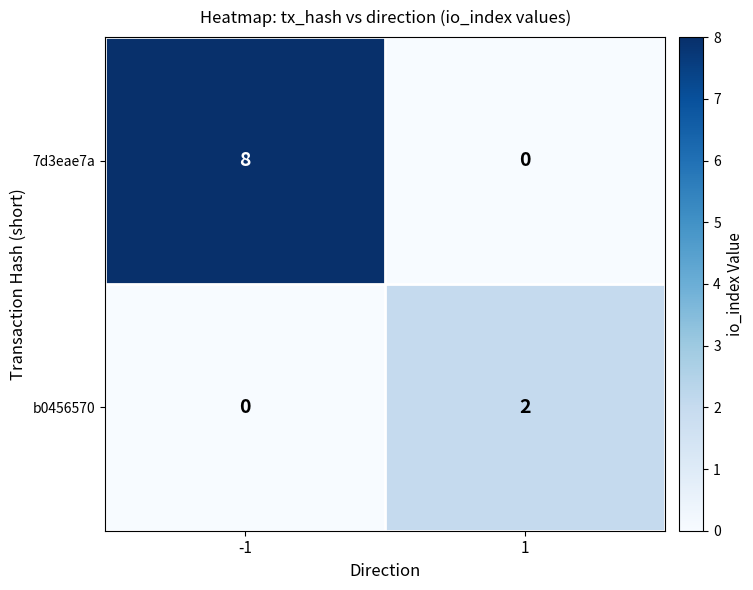

Which series has the largest range (max minus min)?

7d3eae7a